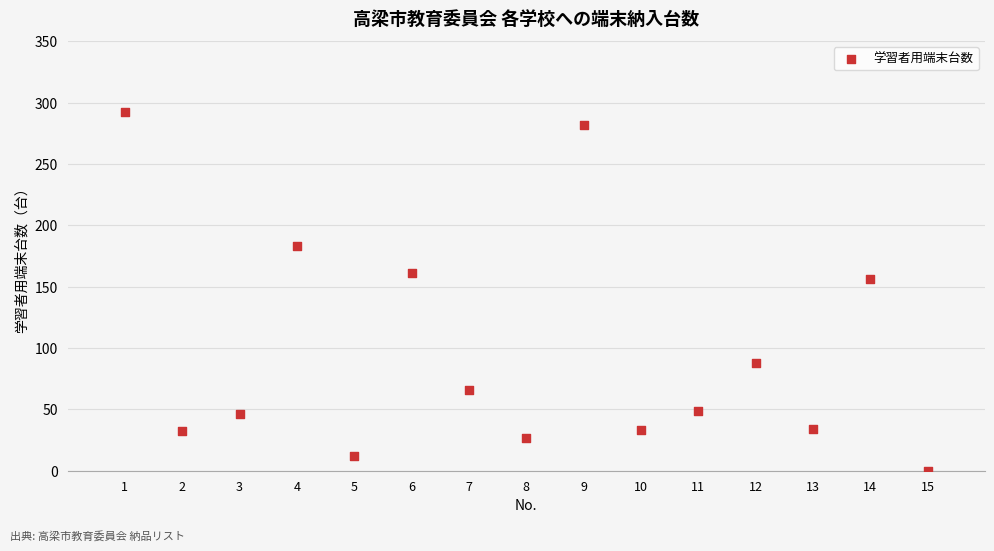

What Y value in the scatter plot is closest to 146?

156